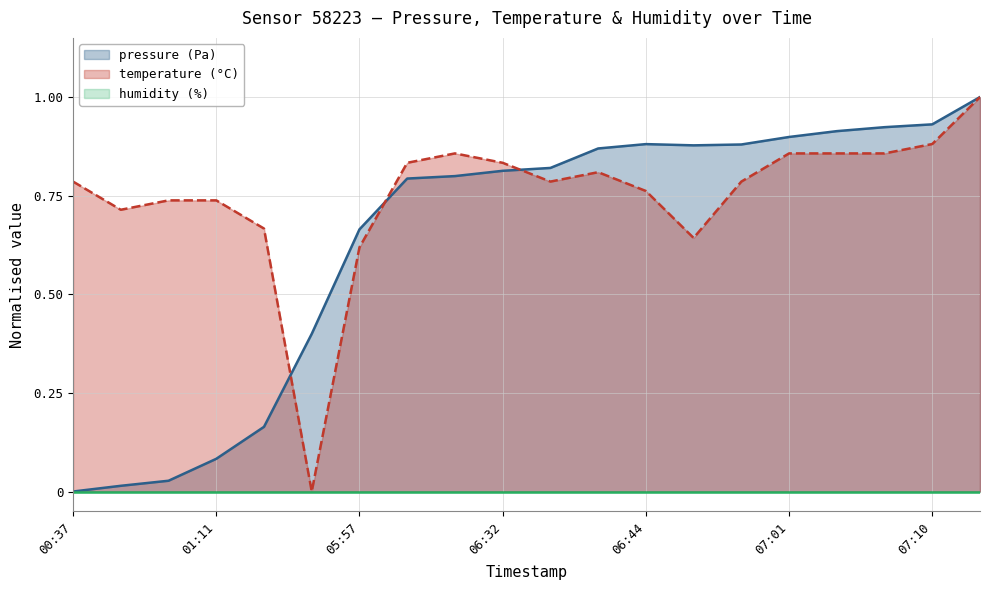

True or false: temperature has a value of 0.3 at 07:04.

False